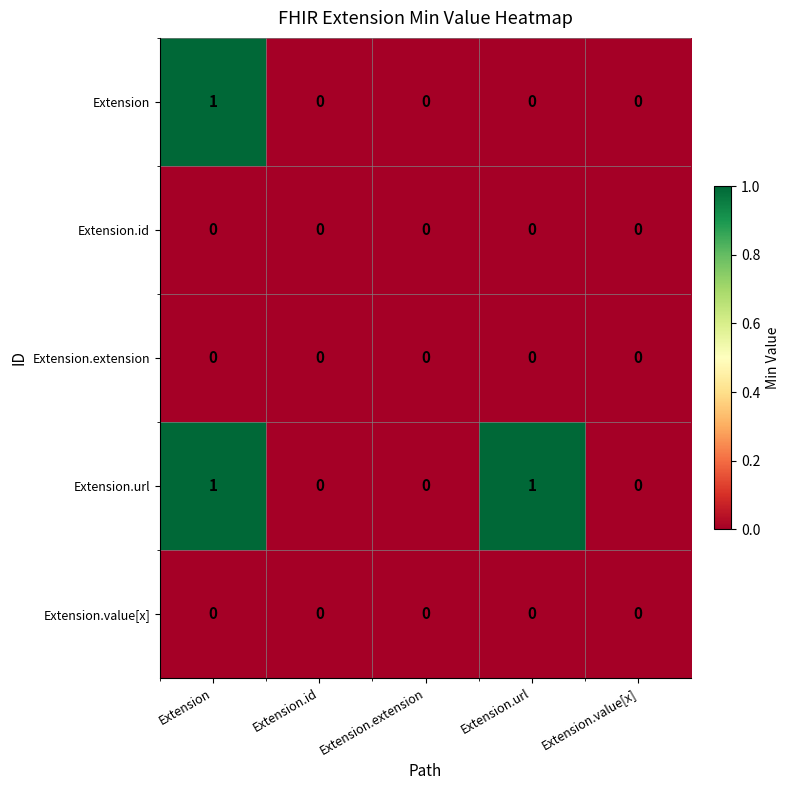

How many Extension.url values are between 0 and 1?

5